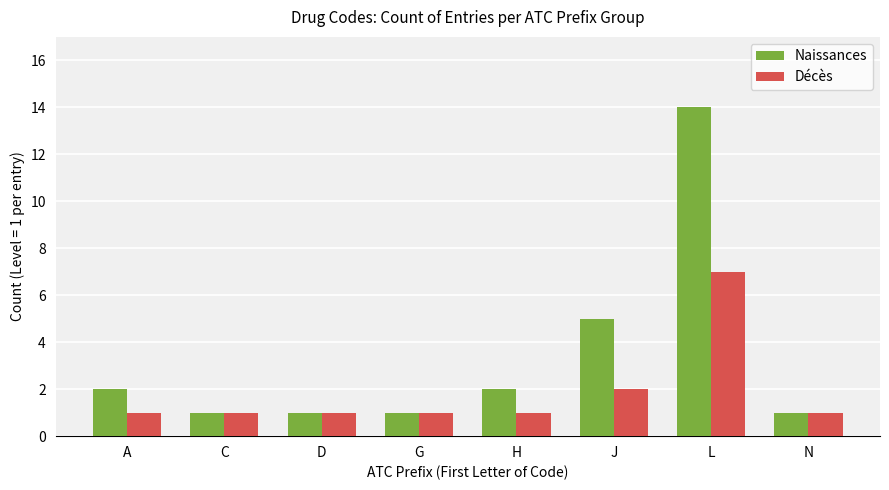

How many data points does each series have?

8